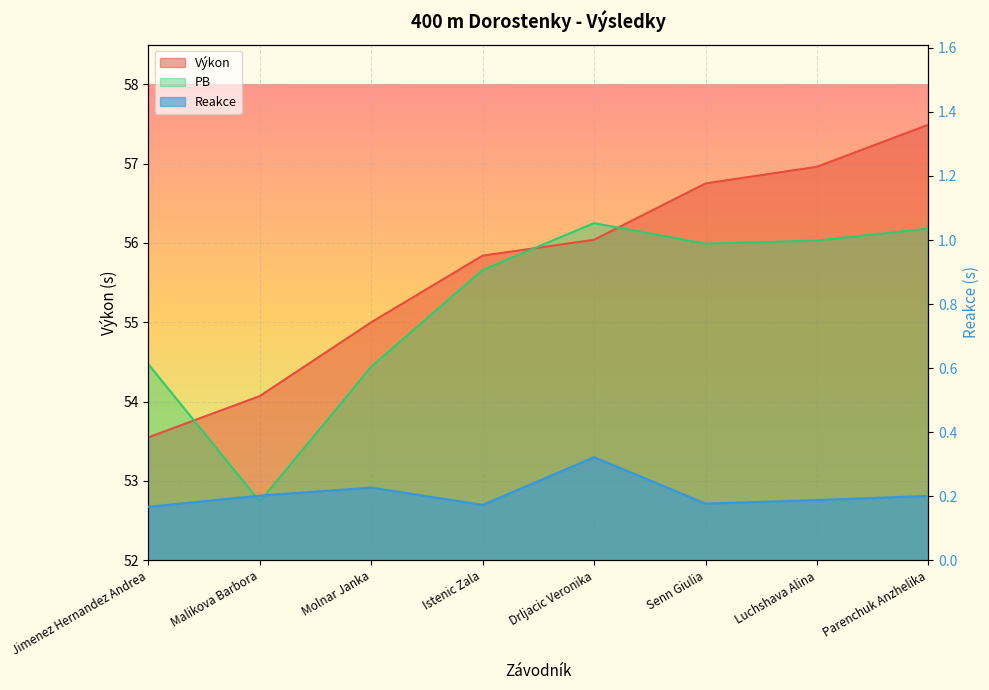

Reading right to left, what are all the values shown in this chart?

Výkon: Parenchuk Anzhelika=57.5	Luchshava Alina=57.0	Senn Giulia=56.8	Drljacic Veronika=56.0	Istenic Zala=55.8	Molnar Janka=55.0	Malikova Barbora=54.1	Jimenez Hernandez Andrea=53.5
PB: Parenchuk Anzhelika=56.2	Luchshava Alina=56.0	Senn Giulia=56.0	Drljacic Veronika=56.2	Istenic Zala=55.7	Molnar Janka=54.4	Malikova Barbora=52.7	Jimenez Hernandez Andrea=54.5
Reakce: Parenchuk Anzhelika=0.2	Luchshava Alina=0.2	Senn Giulia=0.2	Drljacic Veronika=0.3	Istenic Zala=0.2	Molnar Janka=0.2	Malikova Barbora=0.2	Jimenez Hernandez Andrea=0.2